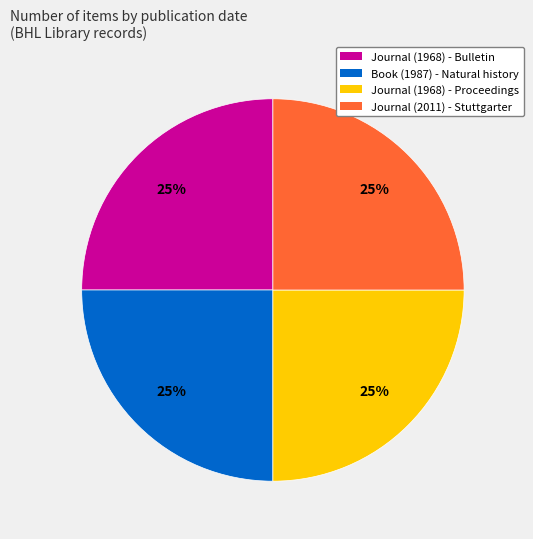

Does Journal (1968) - Proceedings represent more than half of the total?

No